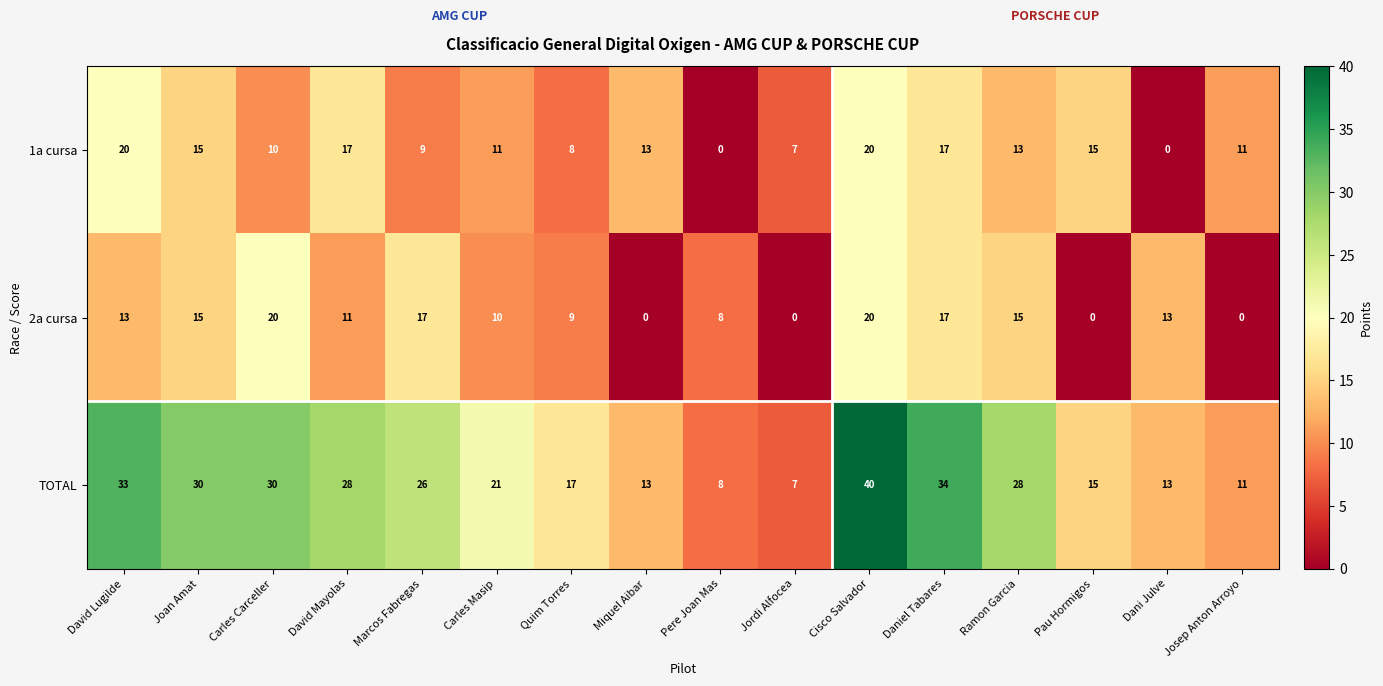

The value of TOTAL at Carles Carceller is 30. True or false?

True